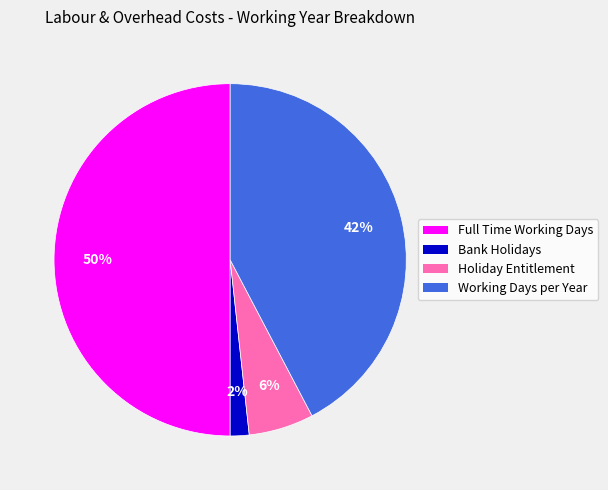

Does Holiday Entitlement represent more than half of the total?

No